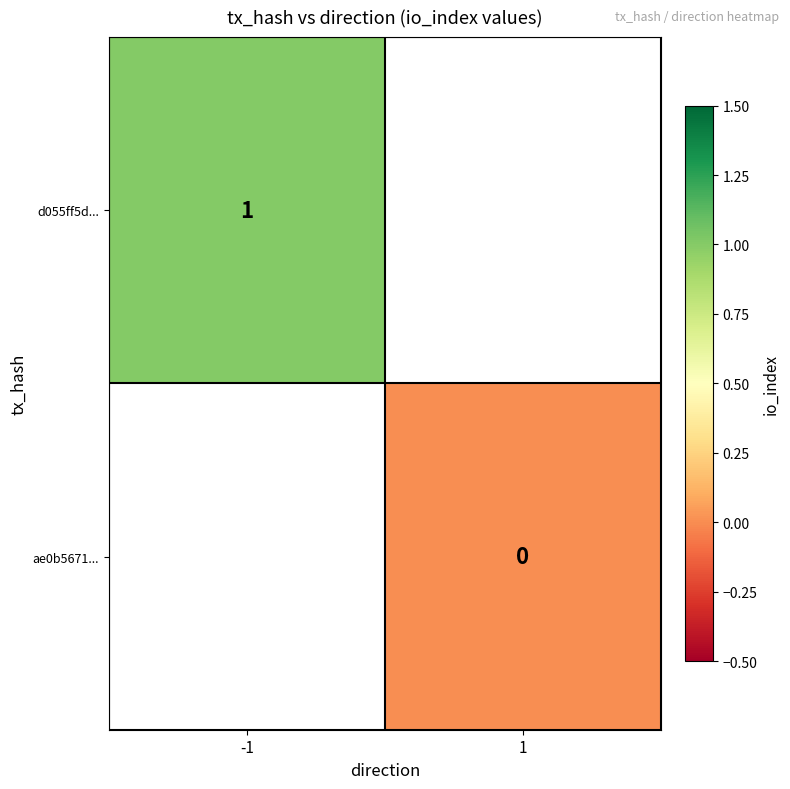

At which category does the chart reach its minimum across all series?

1